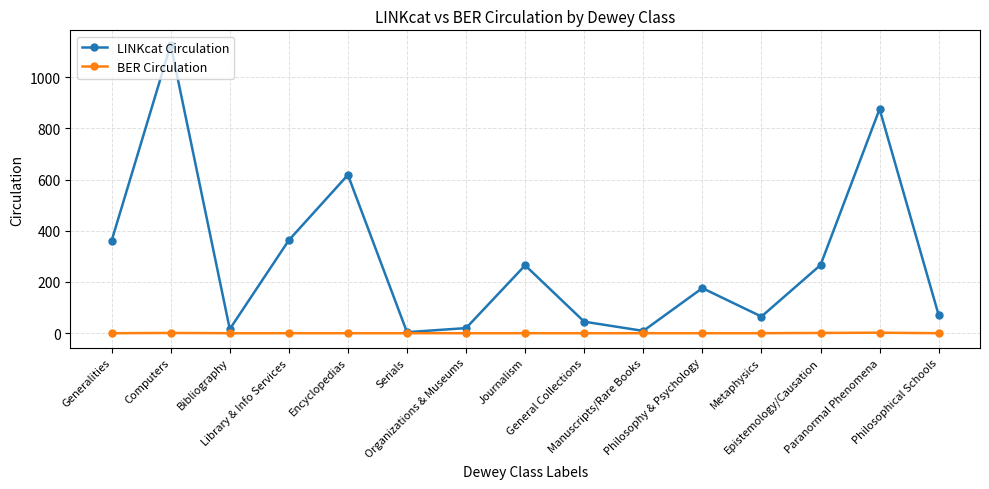

Is the value of BER Circulation at Serials greater than the value of LINKcat Circulation at Metaphysics?

No